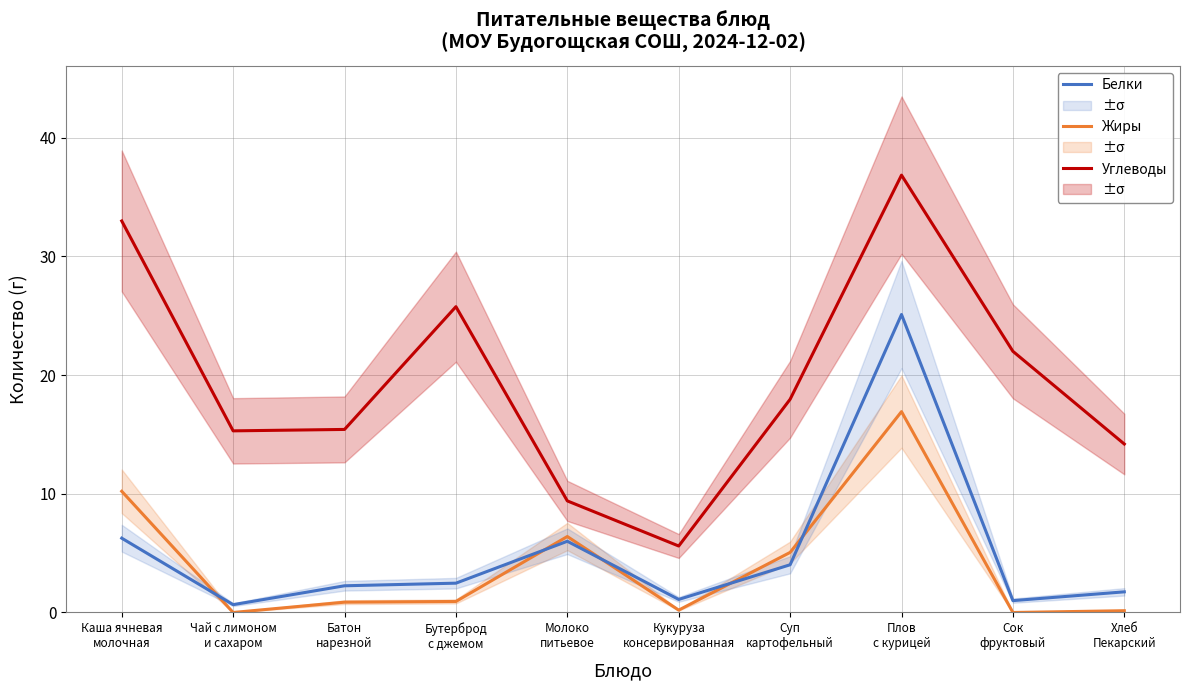

Which category has the highest value in the Углеводы series?

Плов
с курицей